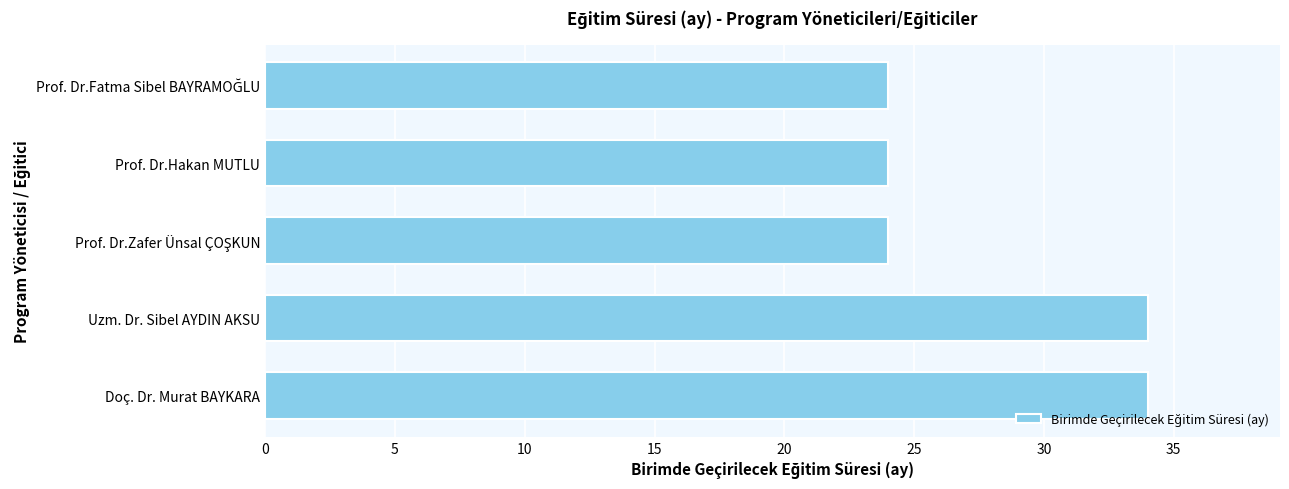

What position from the top is Prof. Dr.Hakan MUTLU?

2